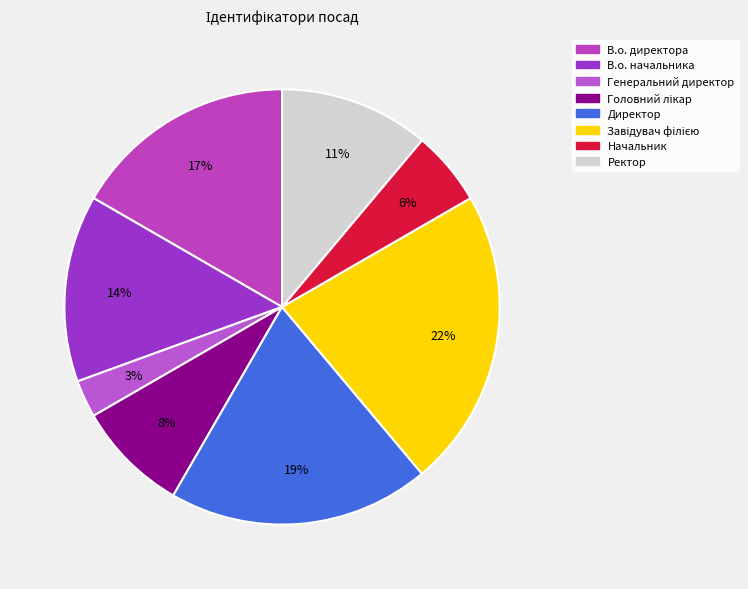

Is there a majority slice in this chart?

No